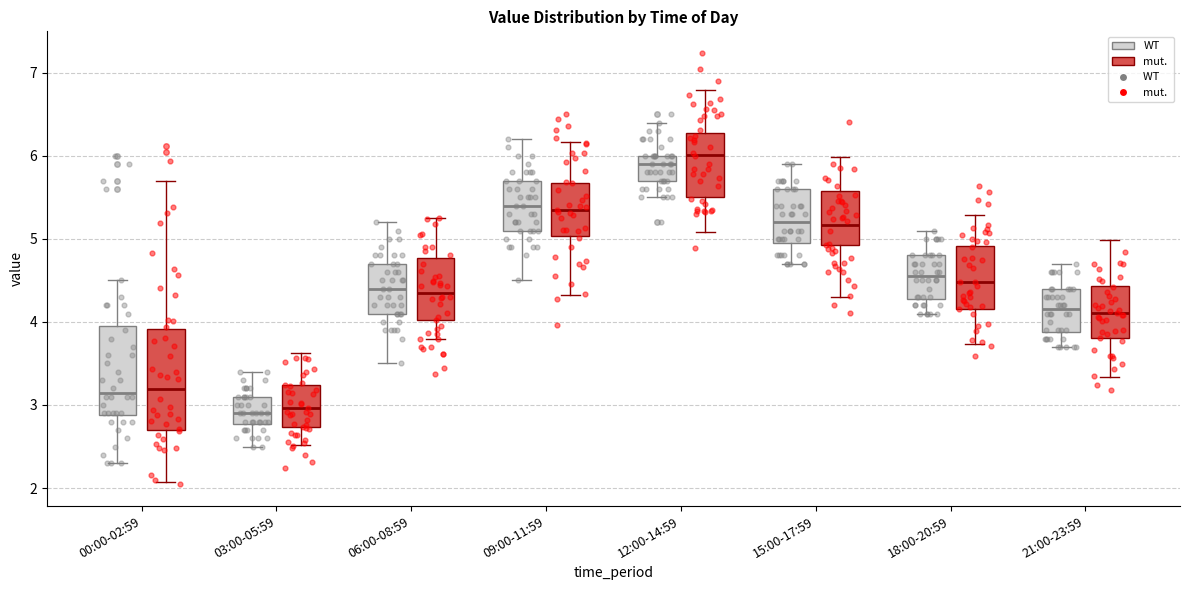

Reading left to right, read every box against the y-axis: the position of its median line, the range the box covers, and the ends of its whiskers. The values are not printed on the chart, so give them approximately, as read against the axis.

00:00-02:59 (WT): median 3.2, box 2.9 to 4.0, whiskers 2.3 to 4.5
00:00-02:59 (mut.): median 3.2, box 2.9 to 4.1, whiskers 2.3 to 5.8
03:00-05:59 (WT): median 2.9, box 2.8 to 3.1, whiskers 2.5 to 3.4
03:00-05:59 (mut.): median 2.9, box 2.7 to 3.1, whiskers 2.4 to 3.6
06:00-08:59 (WT): median 4.4, box 4.1 to 4.7, whiskers 3.5 to 5.2
06:00-08:59 (mut.): median 4.4, box 4.1 to 4.7, whiskers 3.6 to 5.5
09:00-11:59 (WT): median 5.4, box 5.1 to 5.7, whiskers 4.5 to 6.2
09:00-11:59 (mut.): median 5.3, box 5.1 to 5.8, whiskers 4.5 to 6.4
12:00-14:59 (WT): median 5.9, box 5.7 to 6.0, whiskers 5.5 to 6.4
12:00-14:59 (mut.): median 5.9, box 5.5 to 6.3, whiskers 4.9 to 7.0
15:00-17:59 (WT): median 5.2, box 5.0 to 5.6, whiskers 4.7 to 5.9
15:00-17:59 (mut.): median 5.1, box 4.8 to 5.4, whiskers 4.3 to 6.2
18:00-20:59 (WT): median 4.6, box 4.3 to 4.8, whiskers 4.1 to 5.1
18:00-20:59 (mut.): median 4.5, box 4.2 to 4.7, whiskers 3.7 to 5.3
21:00-23:59 (WT): median 4.2, box 3.9 to 4.4, whiskers 3.7 to 4.7
21:00-23:59 (mut.): median 4.1, box 3.8 to 4.4, whiskers 3.4 to 5.0